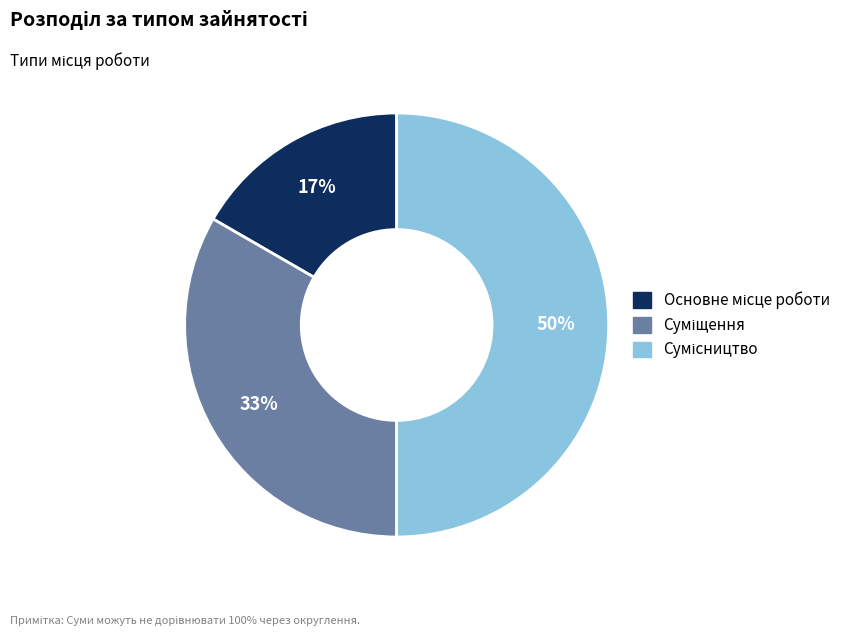

To the nearest percent, what is the average slice percentage?

33%